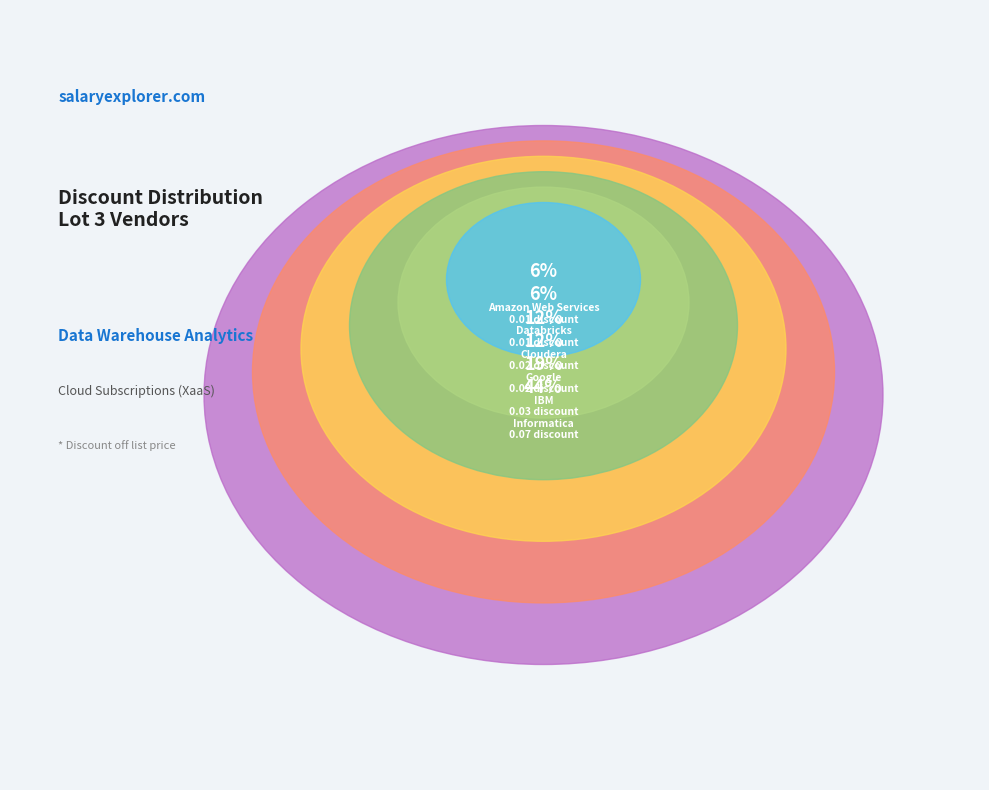

Count the number of slices in the pie.

6